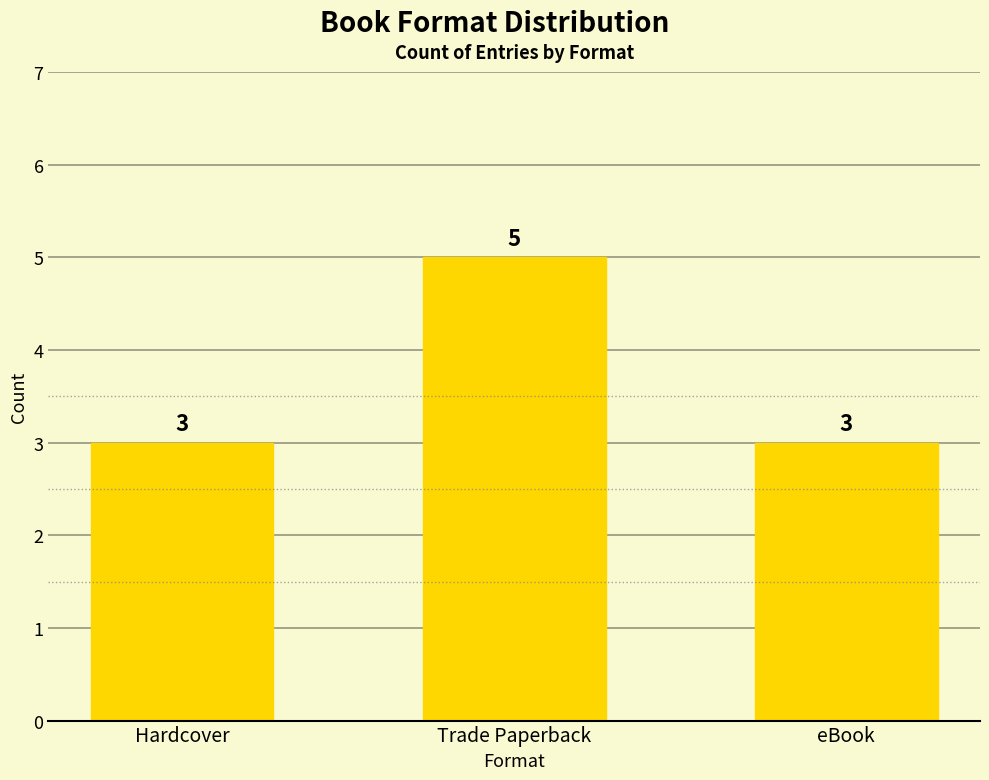

What is the label of the 2nd bar from the right?

Trade Paperback